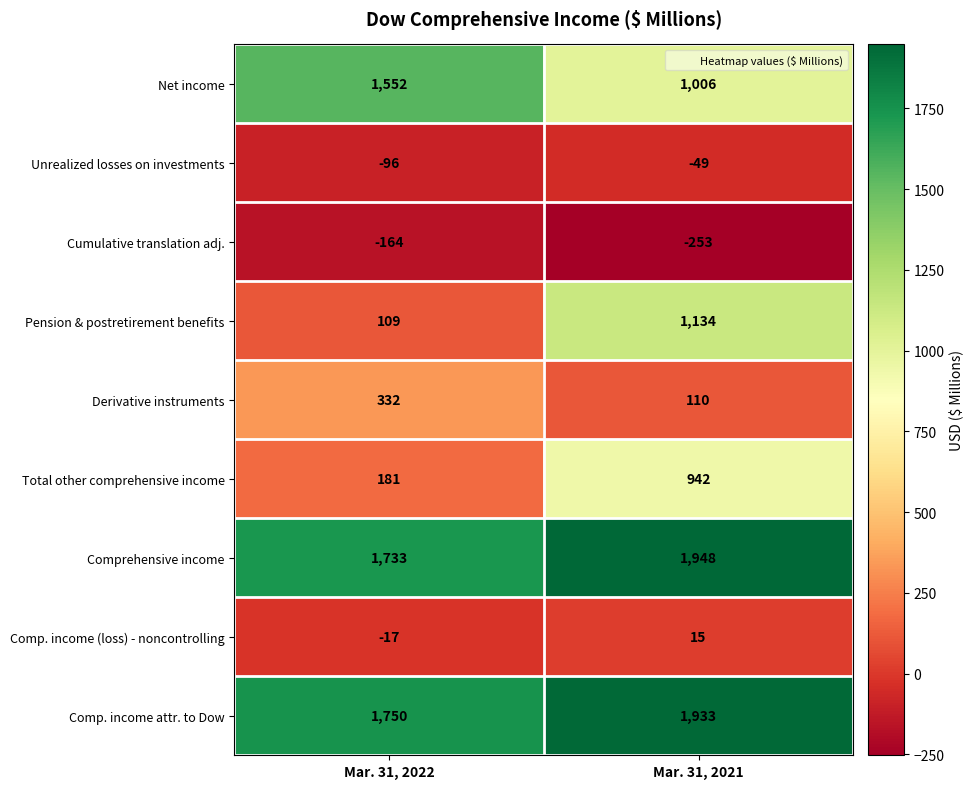

Reading right to left, list all the values displayed in this chart.

Net income: Mar. 31, 2021=1006	Mar. 31, 2022=1552
Unrealized losses on investments: Mar. 31, 2021=-49	Mar. 31, 2022=-96
Cumulative translation adj.: Mar. 31, 2021=-253	Mar. 31, 2022=-164
Pension & postretirement benefits: Mar. 31, 2021=1134	Mar. 31, 2022=109
Derivative instruments: Mar. 31, 2021=110	Mar. 31, 2022=332
Total other comprehensive income: Mar. 31, 2021=942	Mar. 31, 2022=181
Comprehensive income: Mar. 31, 2021=1948	Mar. 31, 2022=1733
Comp. income (loss) - noncontrolling: Mar. 31, 2021=15	Mar. 31, 2022=-17
Comp. income attr. to Dow: Mar. 31, 2021=1933	Mar. 31, 2022=1750